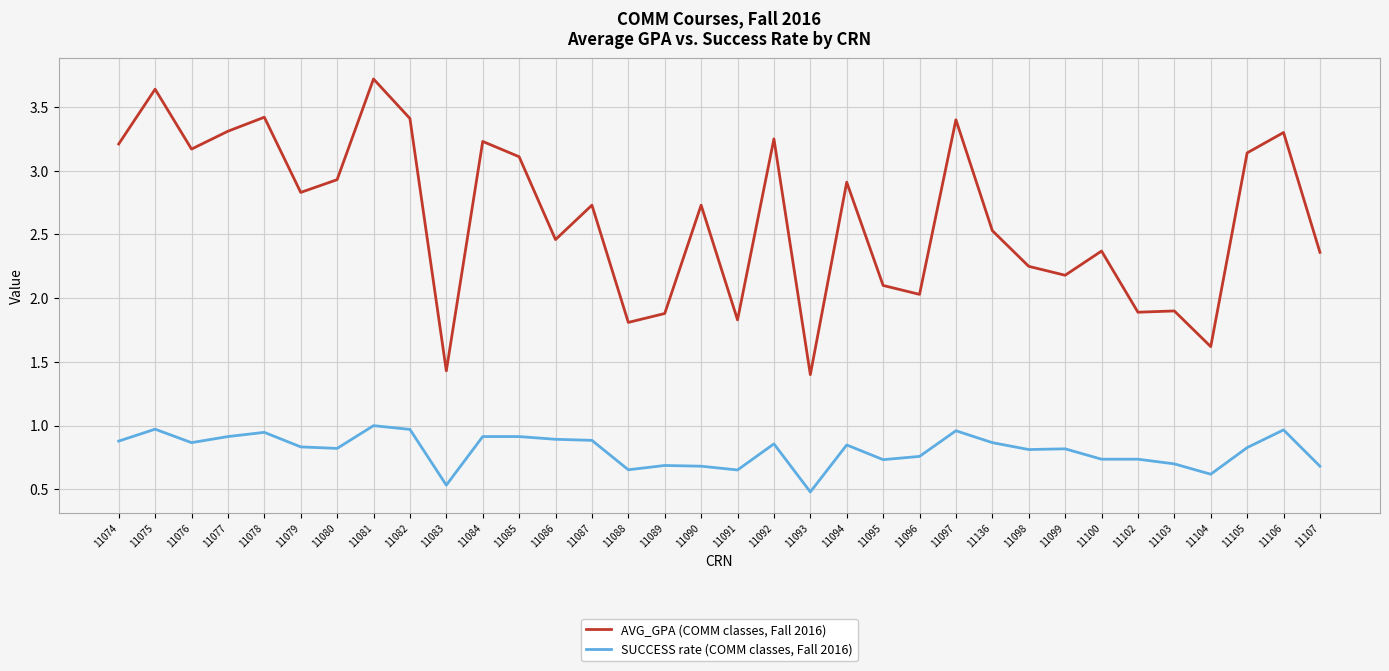

At how many categories does at least one series exceed 3?

13